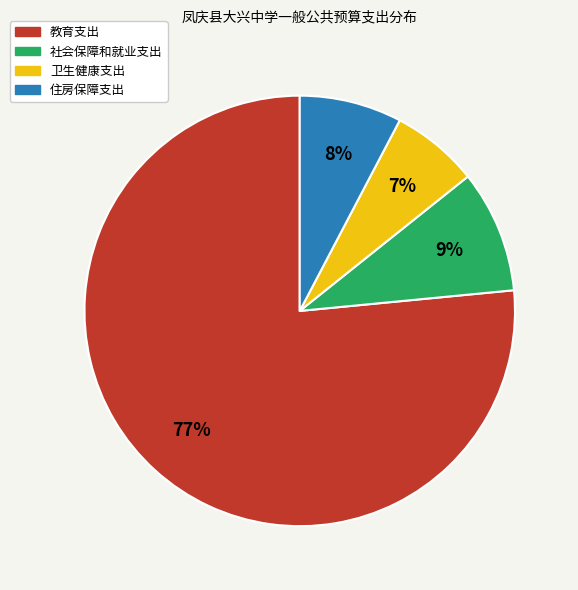

Which category has the biggest portion of the pie?

教育支出